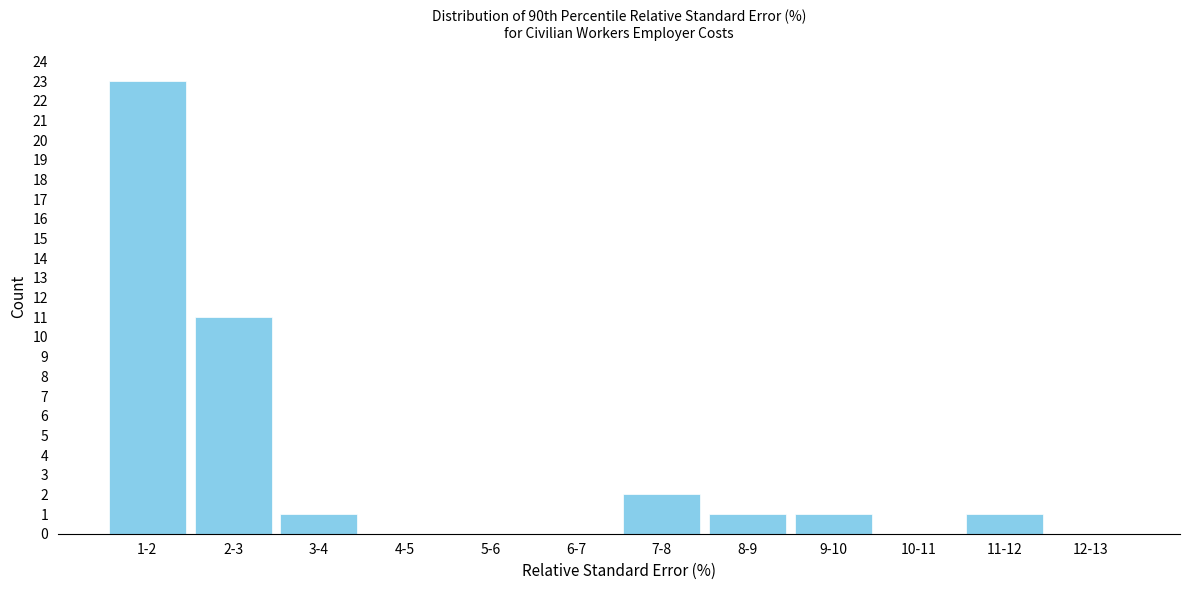

Reading left to right, what are all the values shown in this chart?

1-2=23	2-3=11	3-4=1	4-5=0	5-6=0	6-7=0	7-8=2	8-9=1	9-10=1	10-11=0	11-12=1	12-13=0